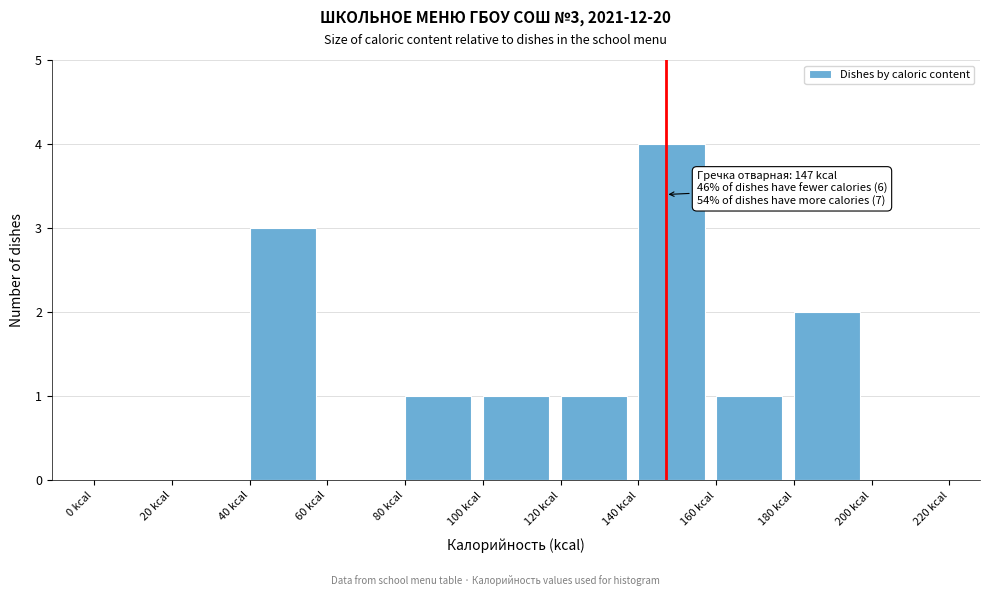

Over which range of the x-axis is the bar tallest?

140 to 160